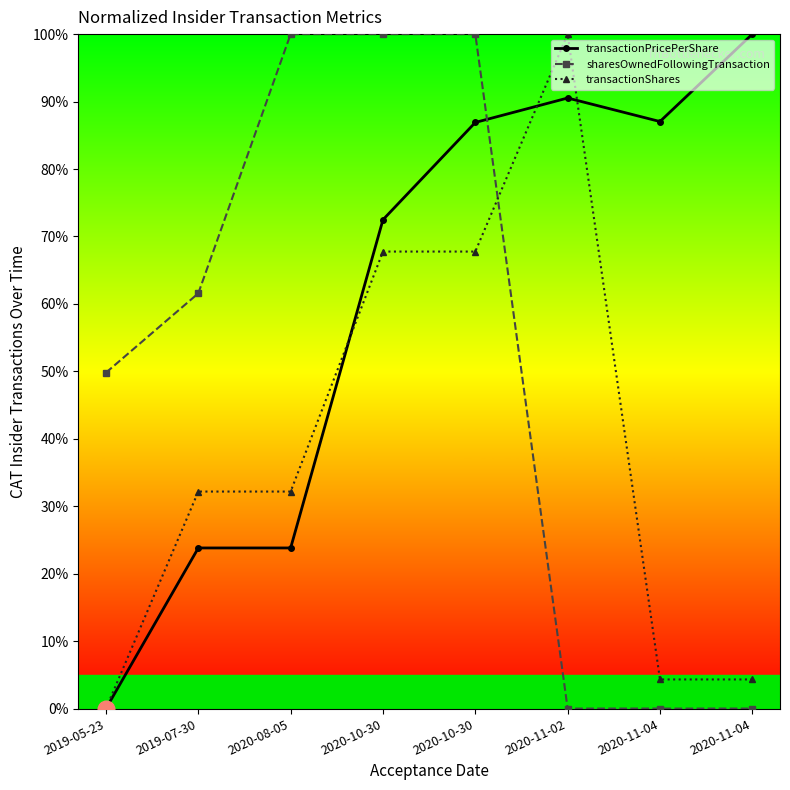

How many lines are shown in the chart?

3